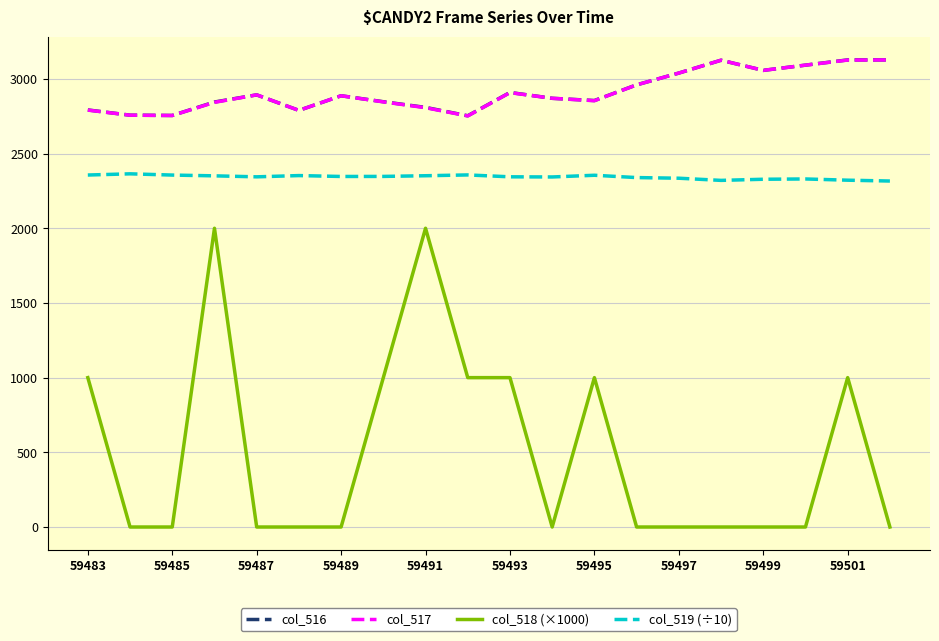

What is the lowest value of the col_516 series?

2753.0